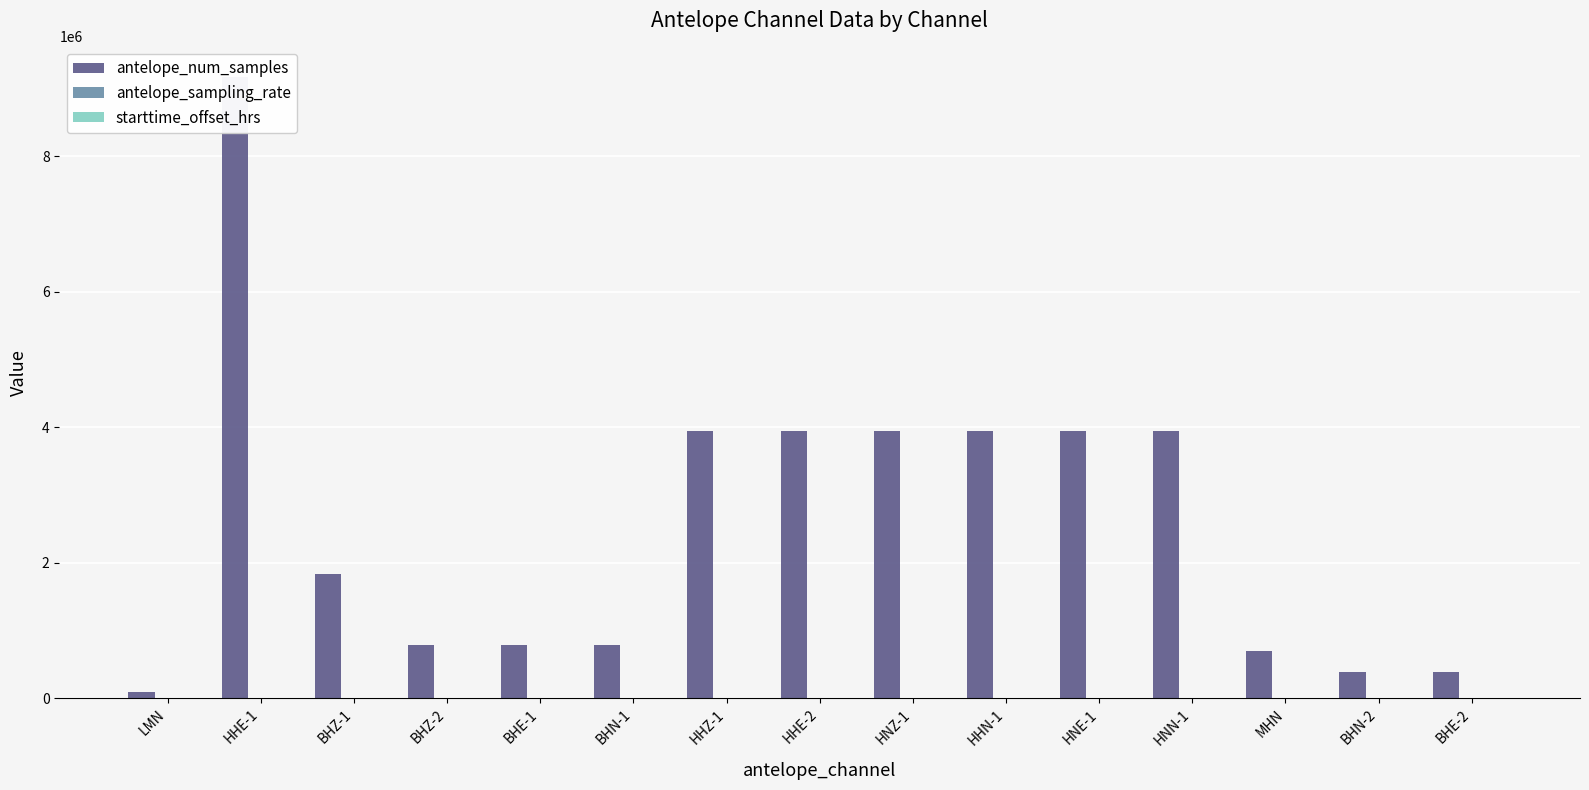

What is the approximate value of antelope_sampling_rate at HHZ-1?

200.0